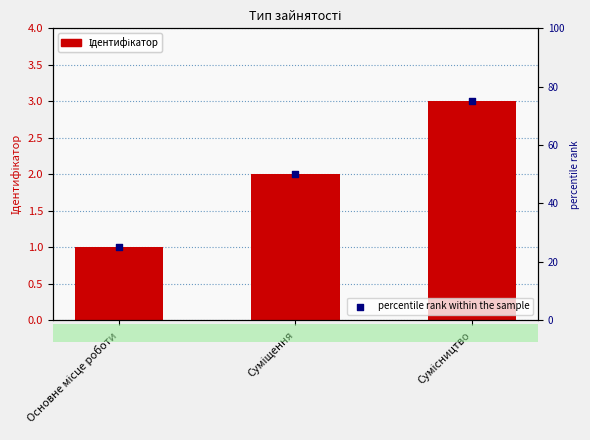

Which series reaches the maximum Y coordinate?

percentile rank within the sample